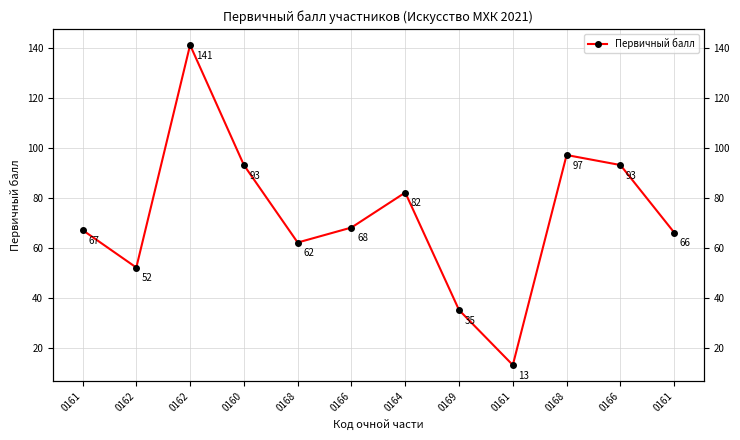

Count the number of values greater than 68.

5